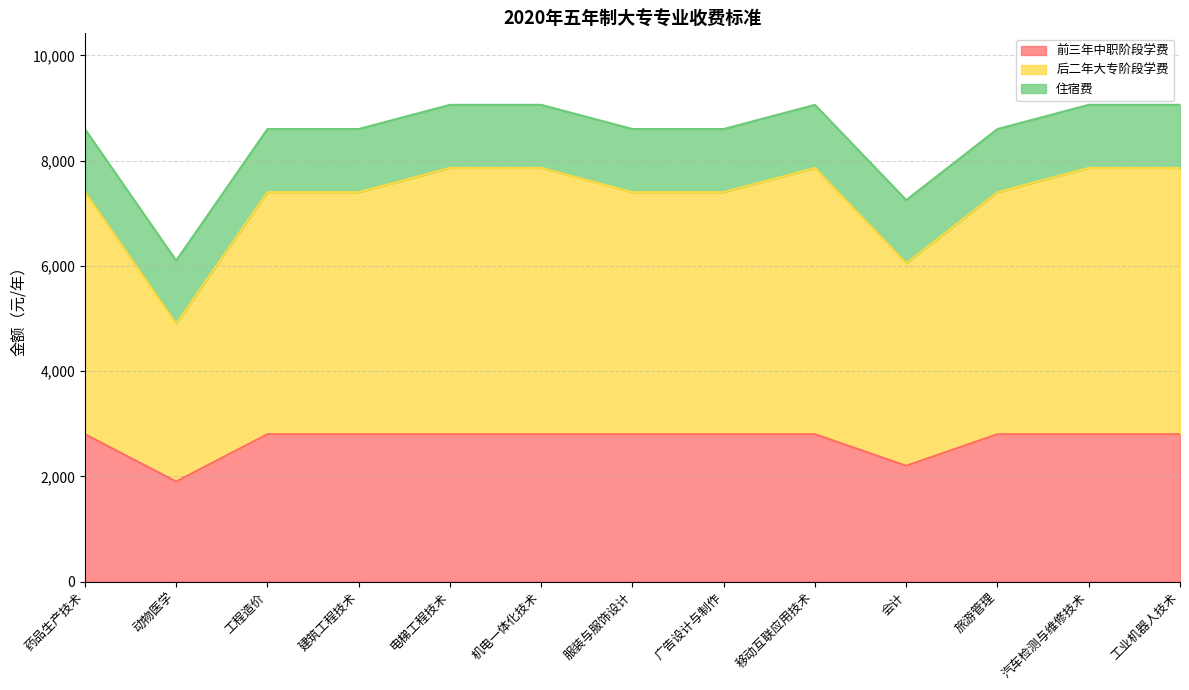

What is the total value across all series at 电梯工程技术?

9060